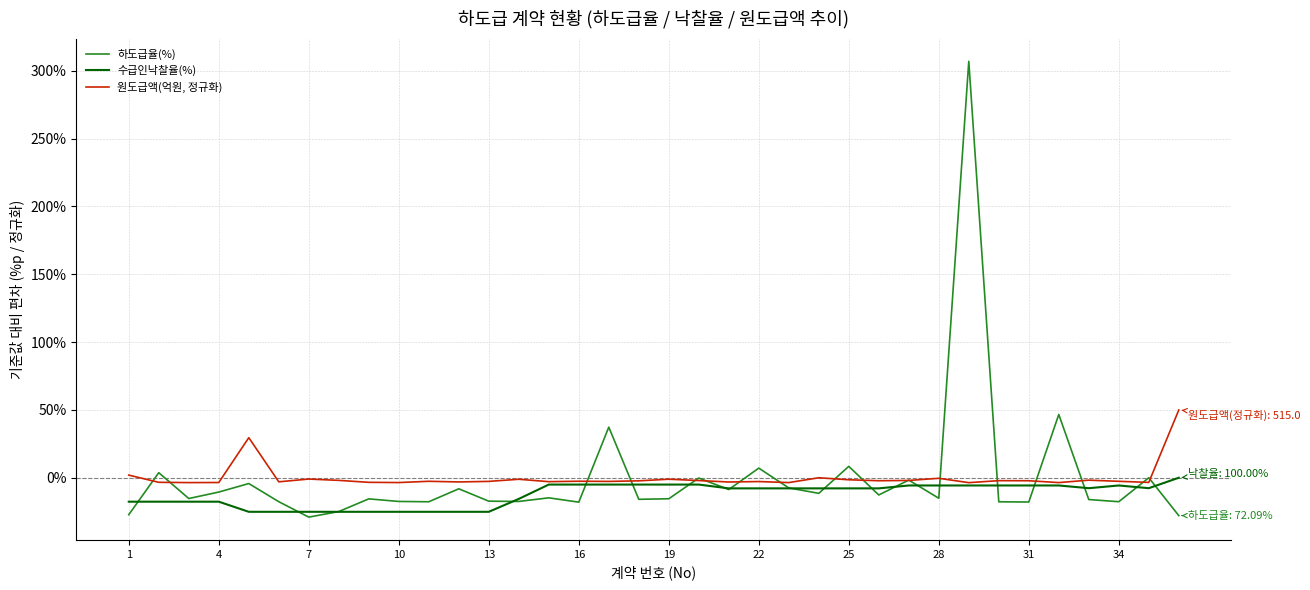

Rank the series by their maximum value, from highest to lowest.

하도급율(%), 원도급액(억원, 정규화), 수급인낙찰율(%)